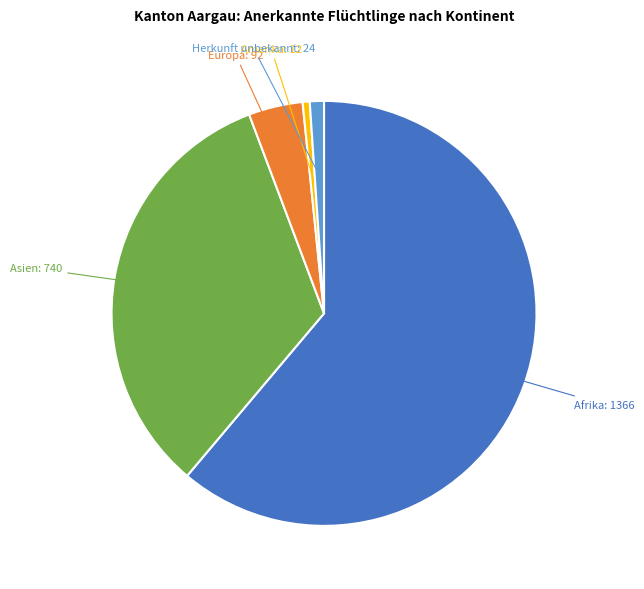

Does Afrika represent more than half of the total?

Yes